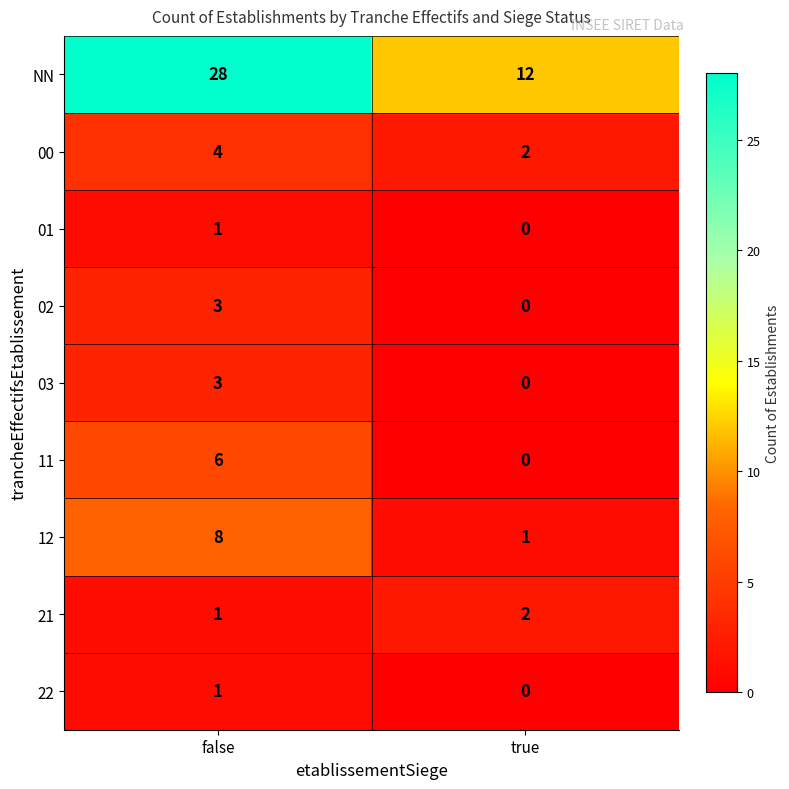

Which category has the lowest value in the 11 series?

true